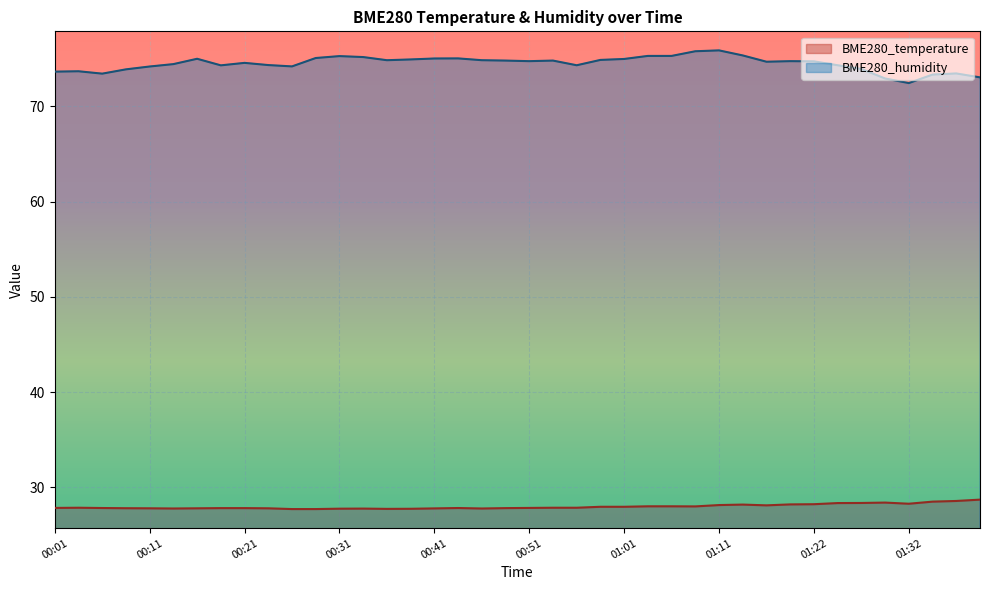

What is the label of the 36th point from the left?

01:29